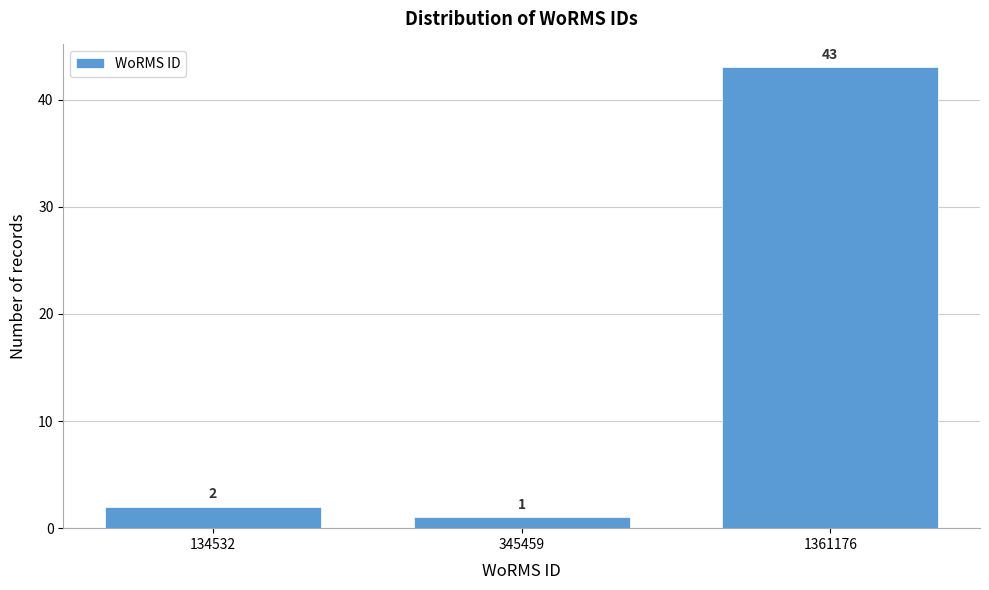

Reading left to right, list all the values displayed in this chart.

2	1	43